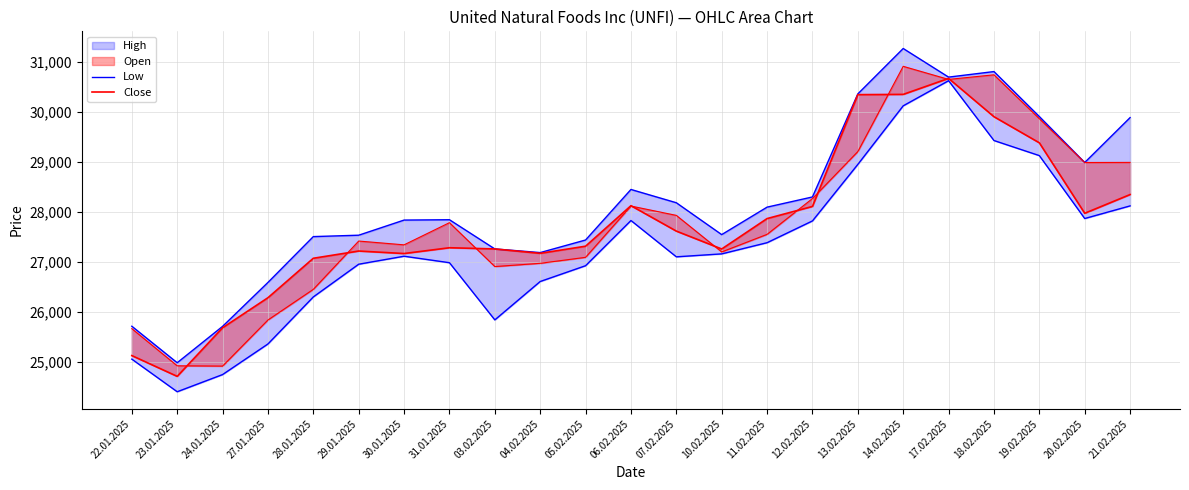

List the series in order of their peak value, highest first.

High, Open, Close, Low